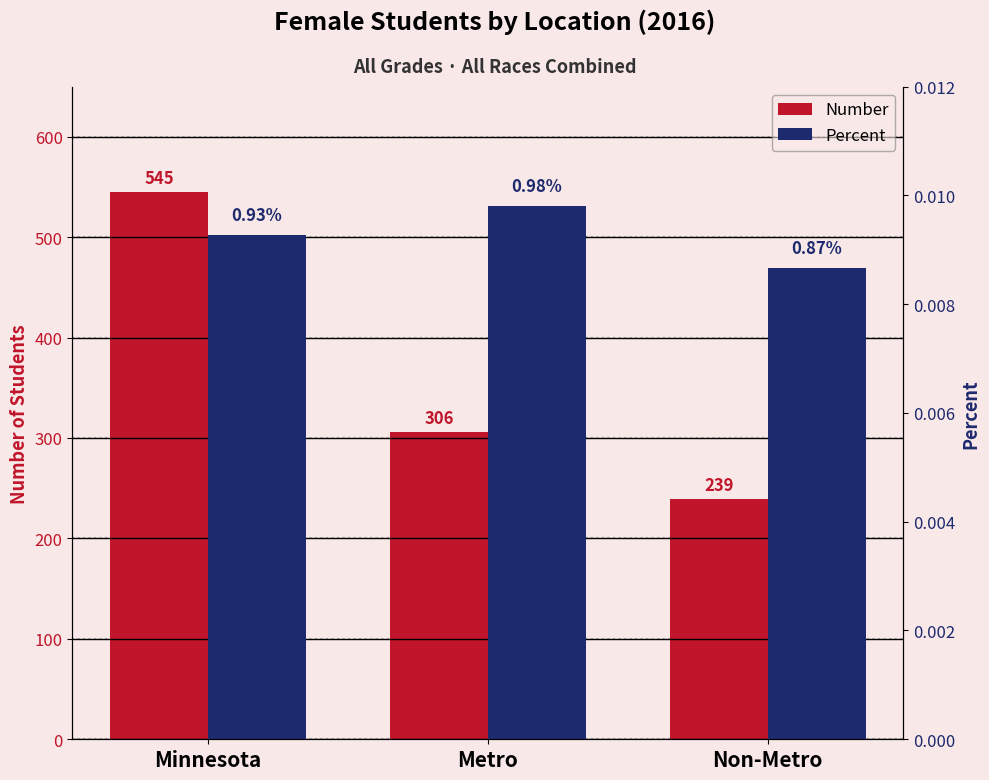

Reading right to left, list all the values displayed in this chart.

Number: Non-Metro=239.0	Metro=306.0	Minnesota=545.0
Percent: Non-Metro=0.0	Metro=0.0	Minnesota=0.0